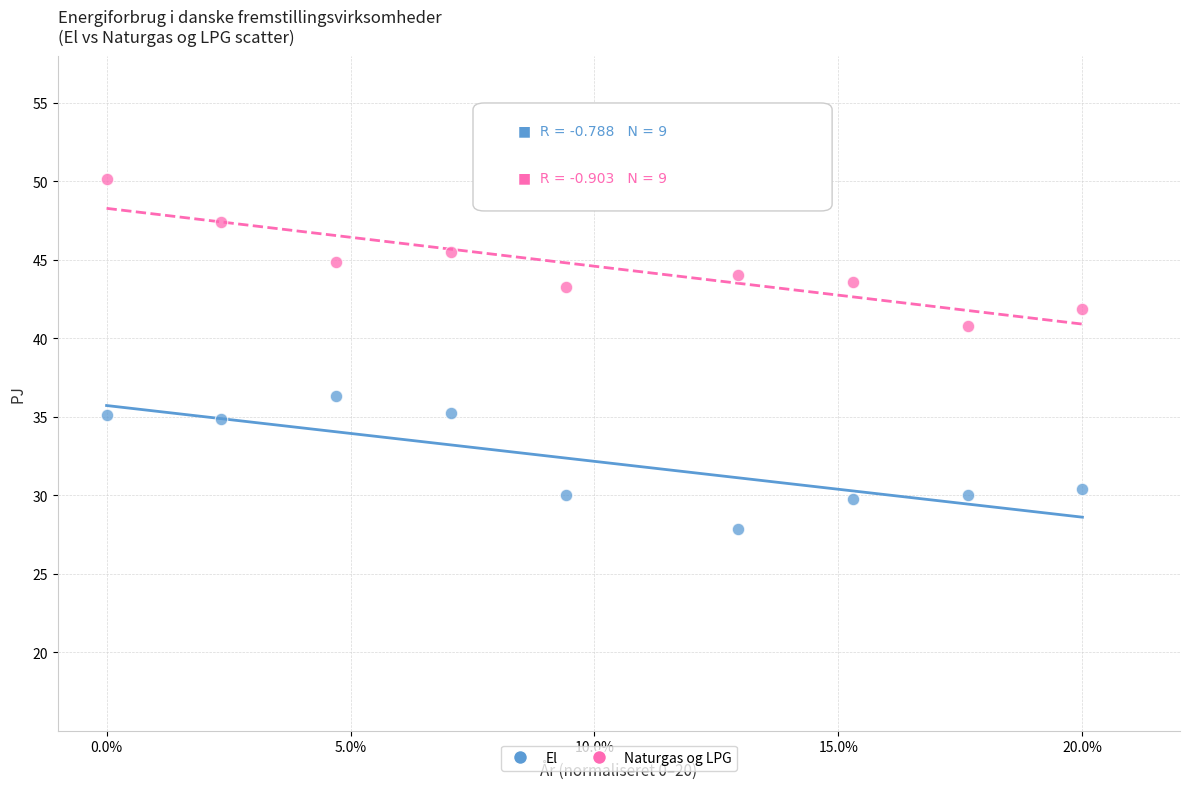

Which series contains the highest Y value?

Naturgas og LPG